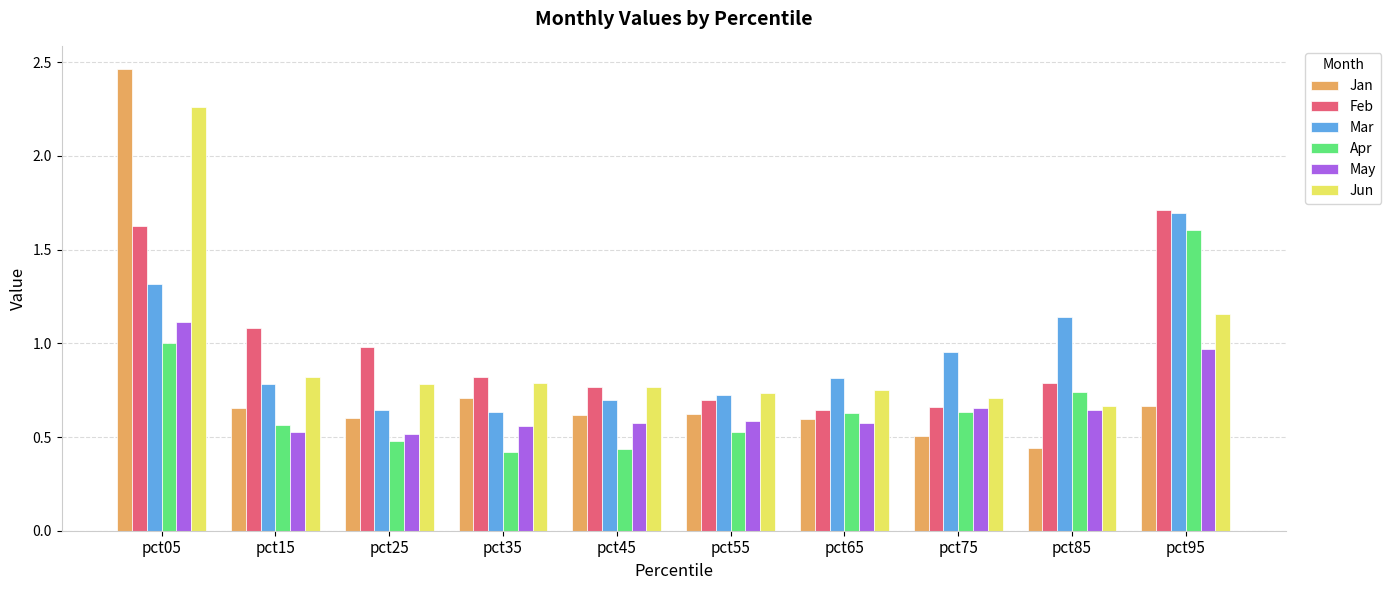

Which series has the largest total across all categories?

Feb